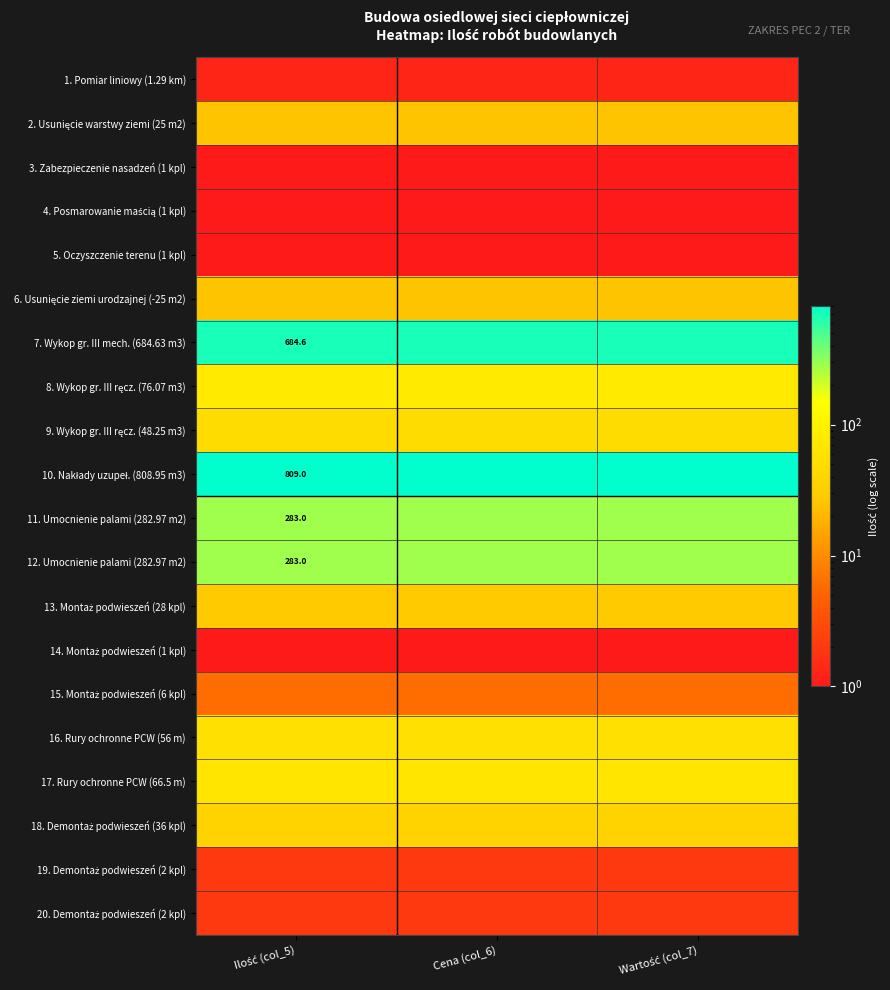

Where is 8. Wykop gr. III ręcz. (76.07 m3) nearest to the value 76?

Ilość (col_5)